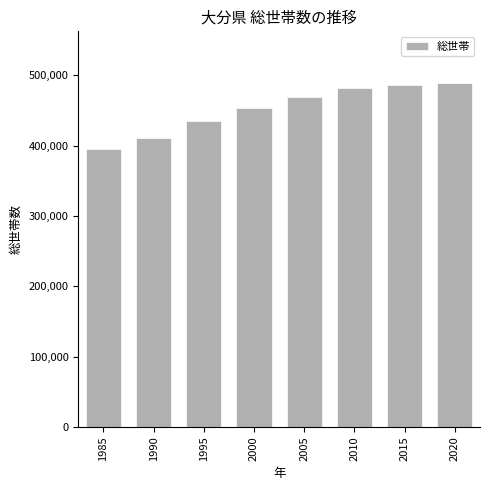

Reading right to left, what are all the values shown in this chart?

489249	486535	482051	469270	453814	435040	411634	395855